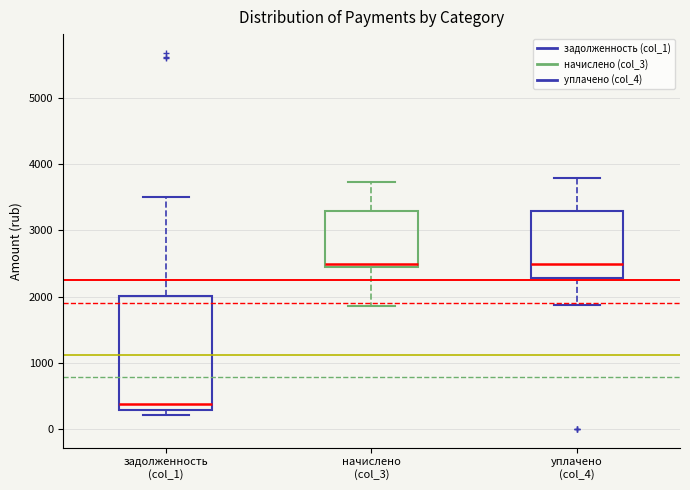

Reading left to right, read every box against the y-axis: the position of its median line, the range the box covers, and the ends of its whiskers. The values are not printed on the chart, so give them approximately, as read against the axis.

задолженность (col_1): median 400, box 300 to 2000, whiskers 200 to 3500
начислено (col_3): median 2500 (just above the box's lower edge), box 2500 to 3300, whiskers 1900 to 3700
уплачено (col_4): median 2500, box 2300 to 3300, whiskers 1900 to 3800